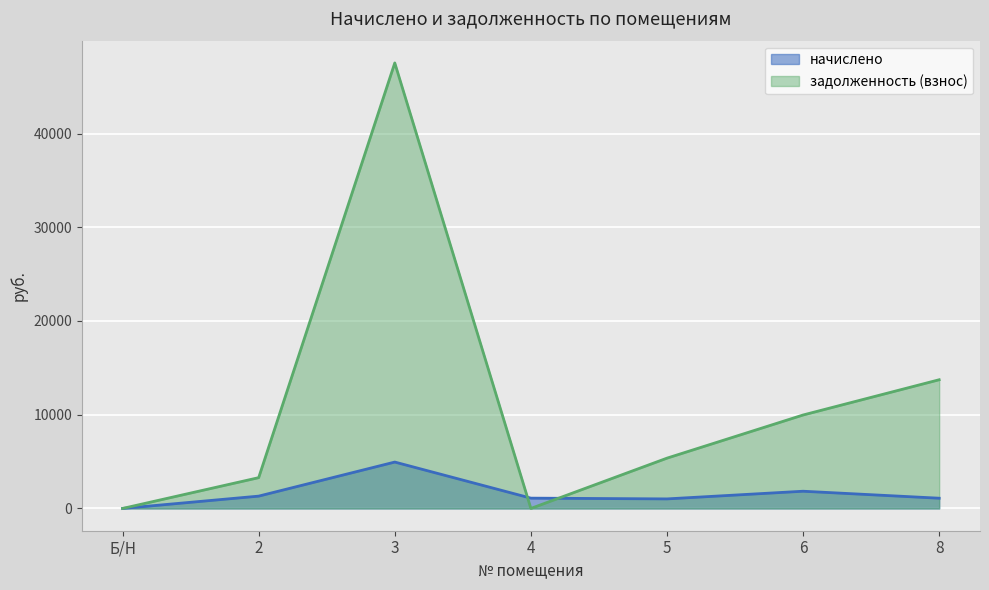

How many lines are shown in the chart?

2